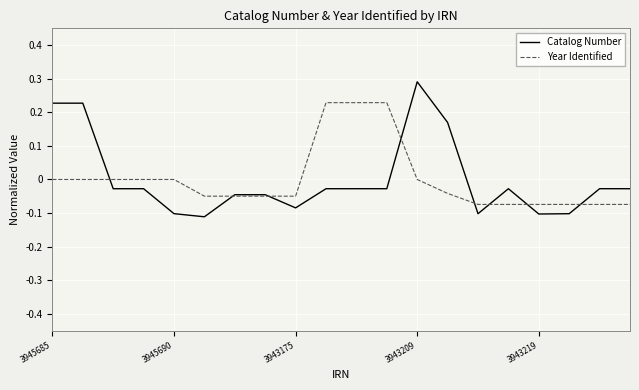

Which series has the widest spread of values?

Catalog Number